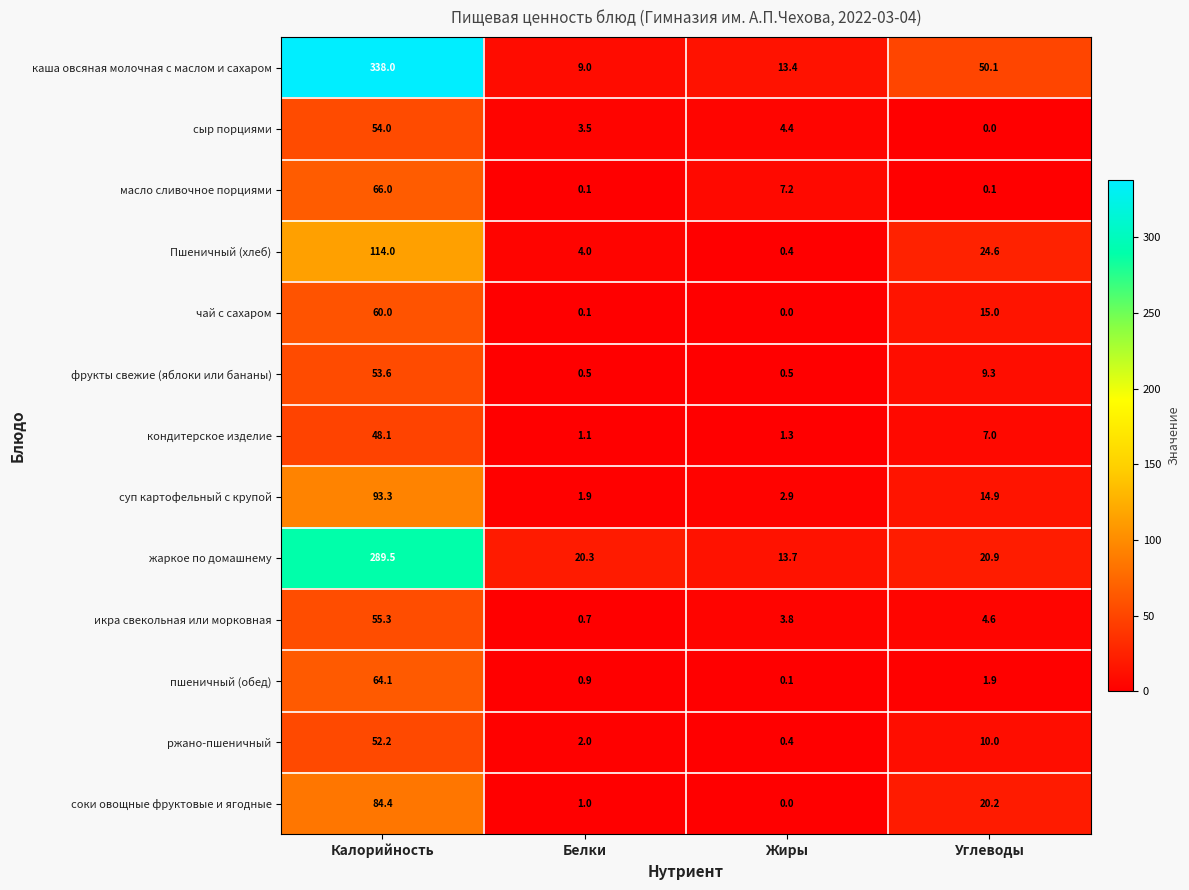

At how many categories does at least one series exceed 307?

1